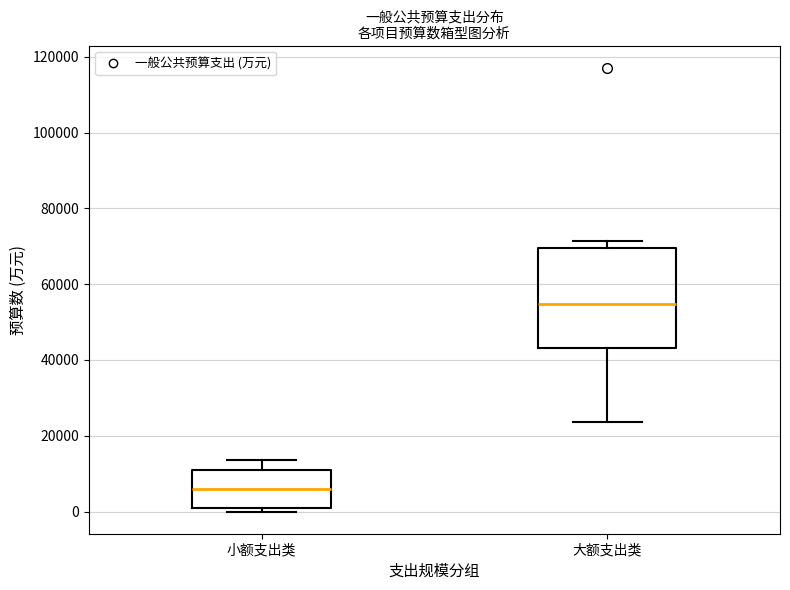

Which box's median line is the lowest?

小额支出类